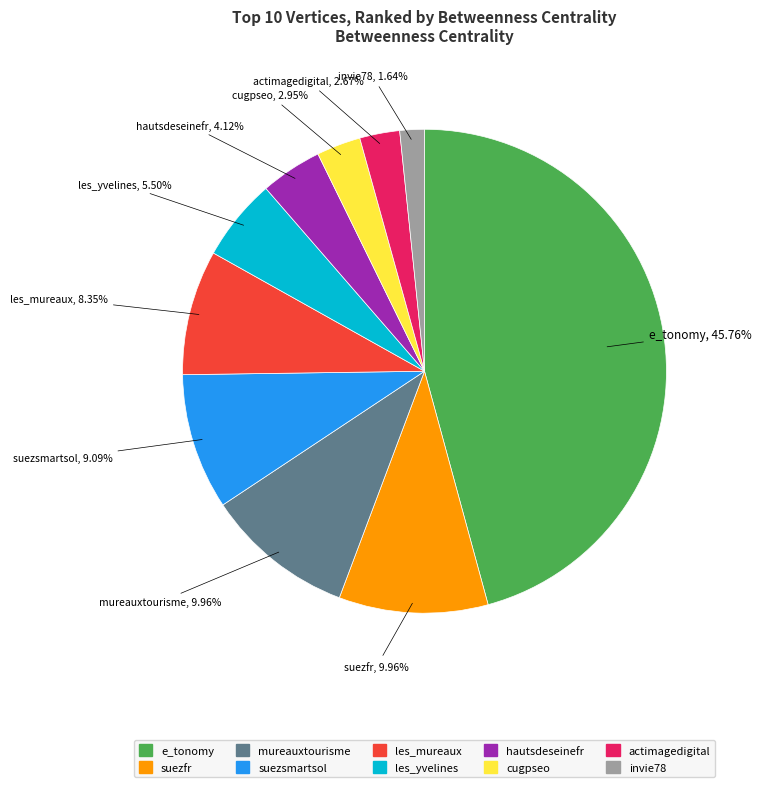

To the nearest percent, what is the difference between the les_mureaux and invie78 slice percentages?

7%